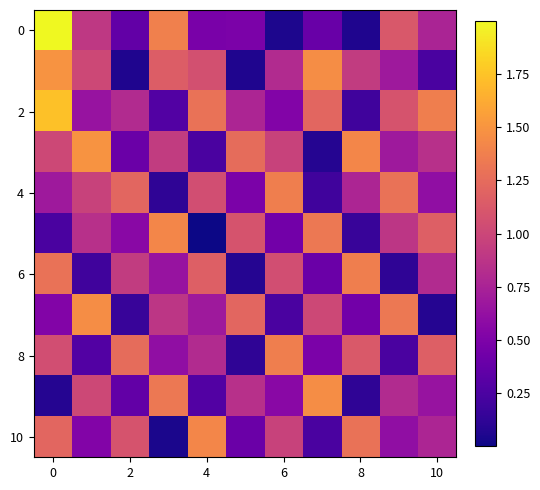

The 0 series shows 0.1 at 6. True or false?

False